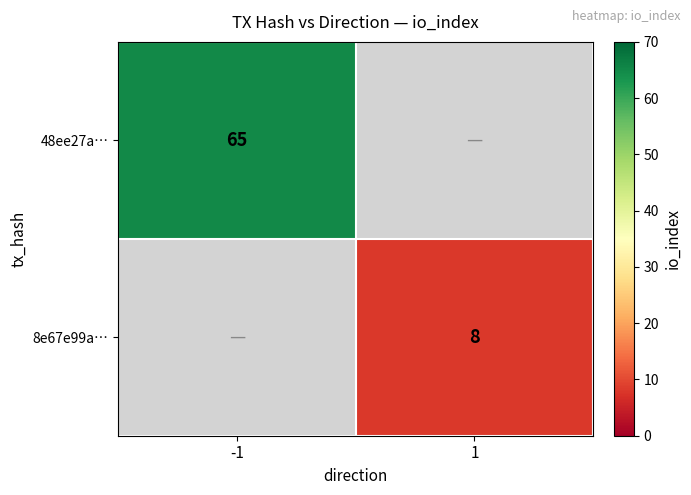

The 48ee27a… series shows 65 at -1. True or false?

True